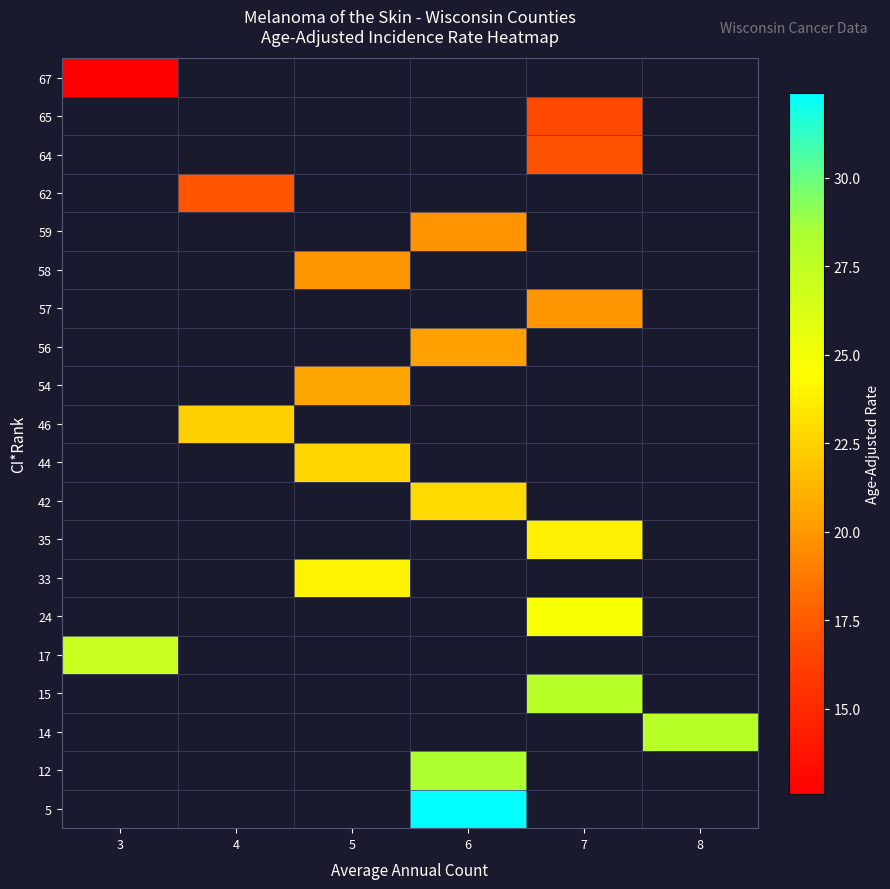

List the labels in order of 14 value, smallest first.

3, 4, 5, 6, 7, 8